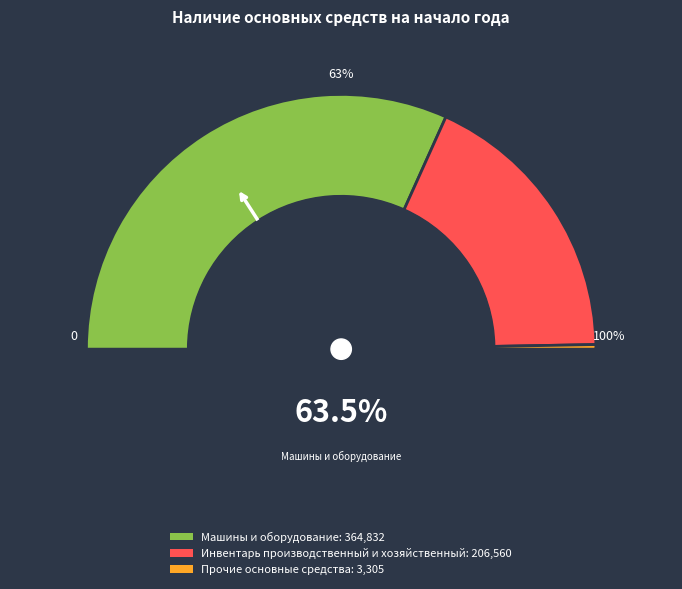

Which slice represents more than half of the pie?

Машины и оборудование